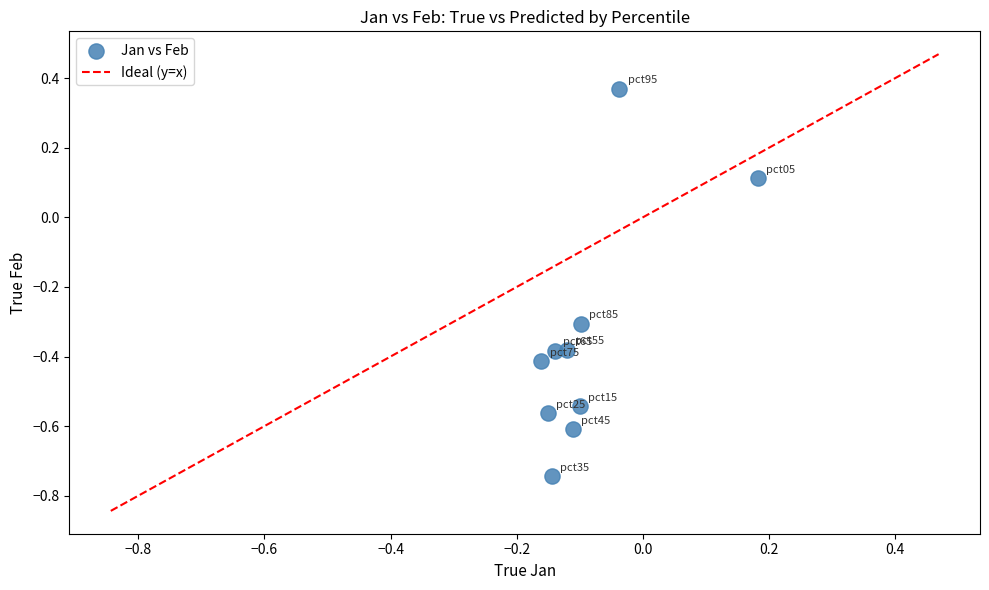

What is the average Y value?

-0.3